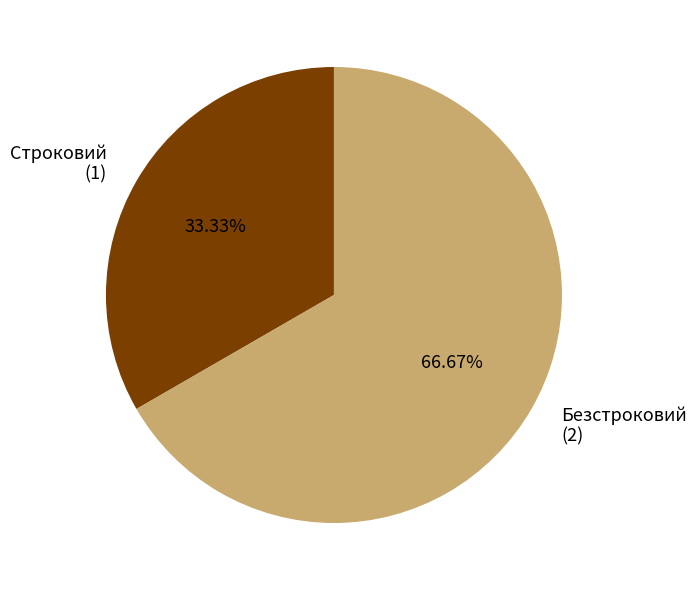

To the nearest percent, what is the combined percentage of Строковий and Безстроковий?

100%